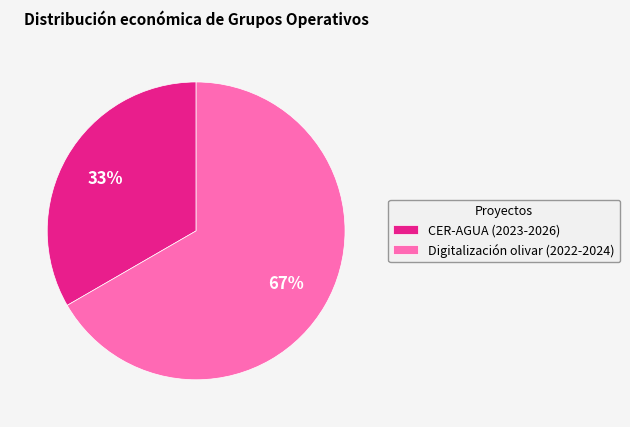

Is the sum of CER-AGUA (2023-2026) and Digitalización olivar (2022-2024) greater than half?

Yes